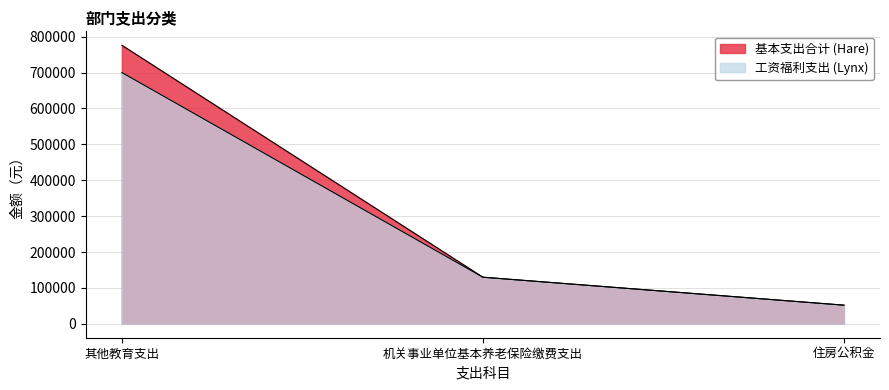

Count the number of categories in the chart.

3